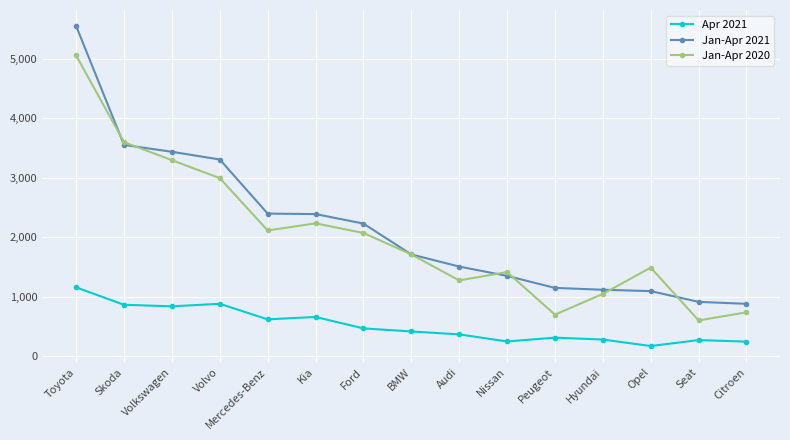

At which label is Jan-Apr 2020 closest to 2830?

Volvo